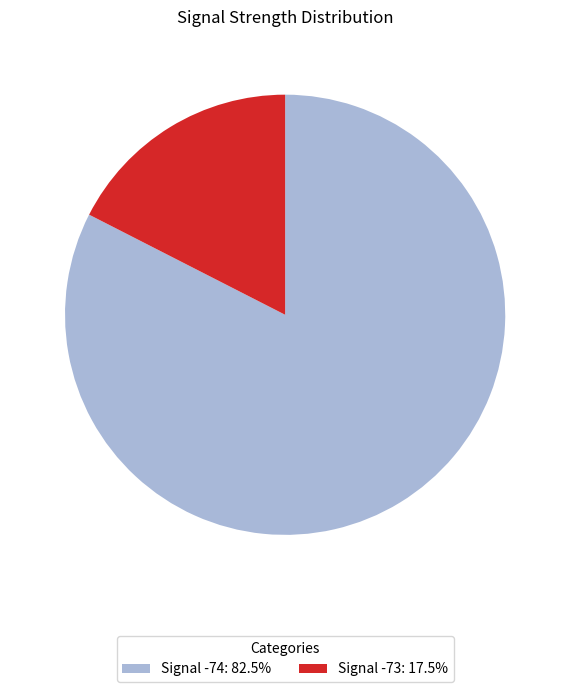

How many segments does this pie chart have?

2